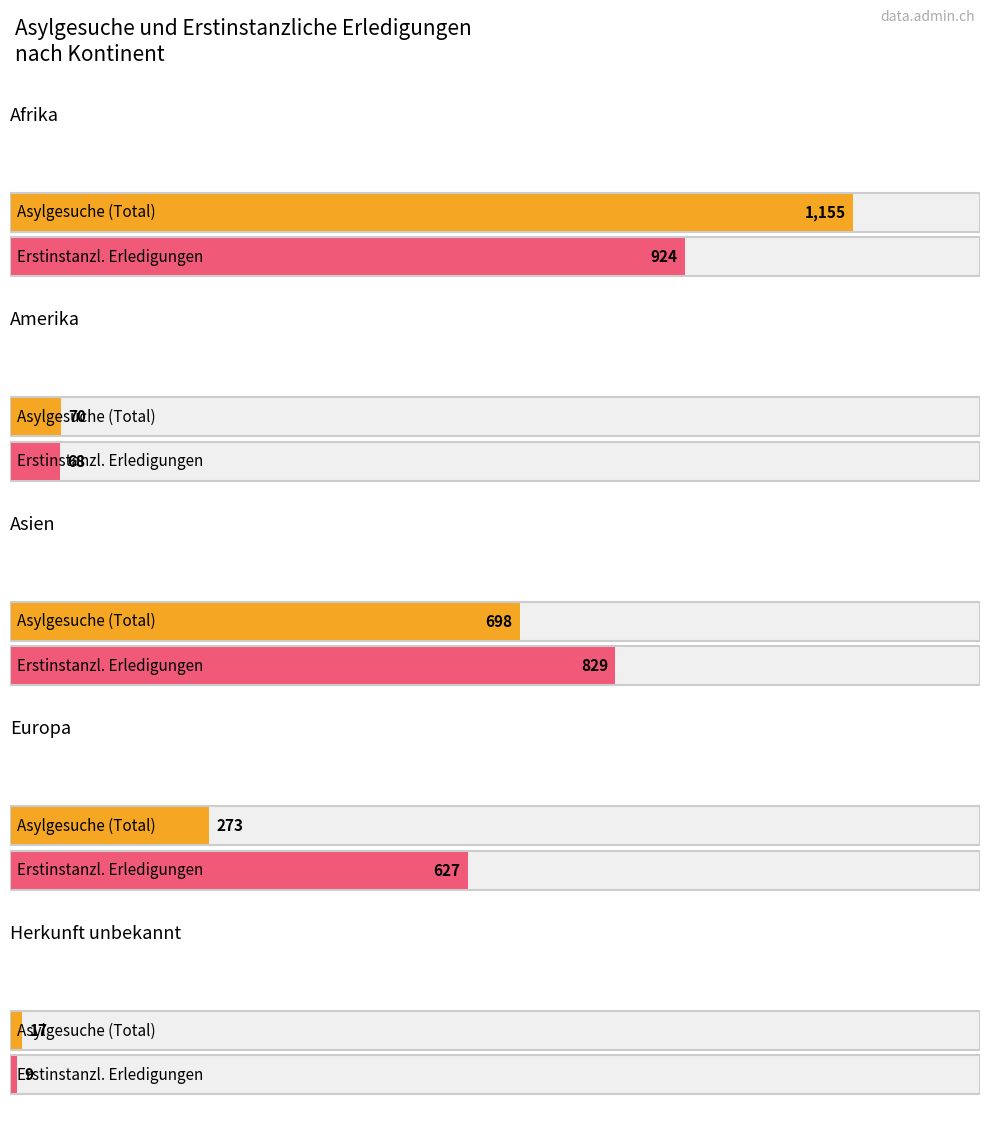

Does the chart contain any negative values?

No